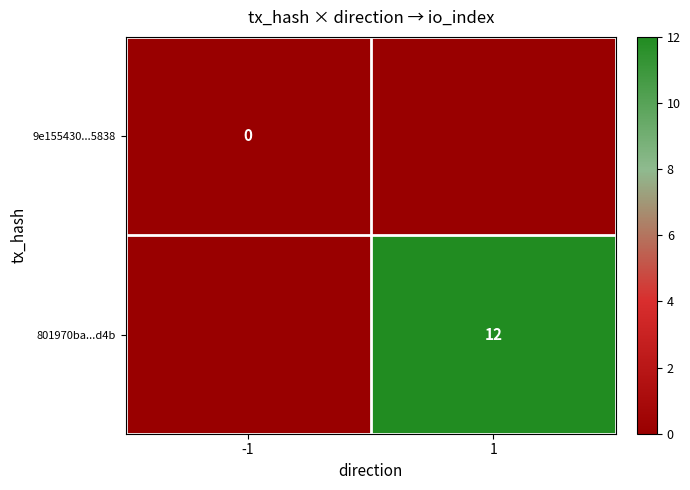

What is the average value of the 801970ba...d4b series?

6